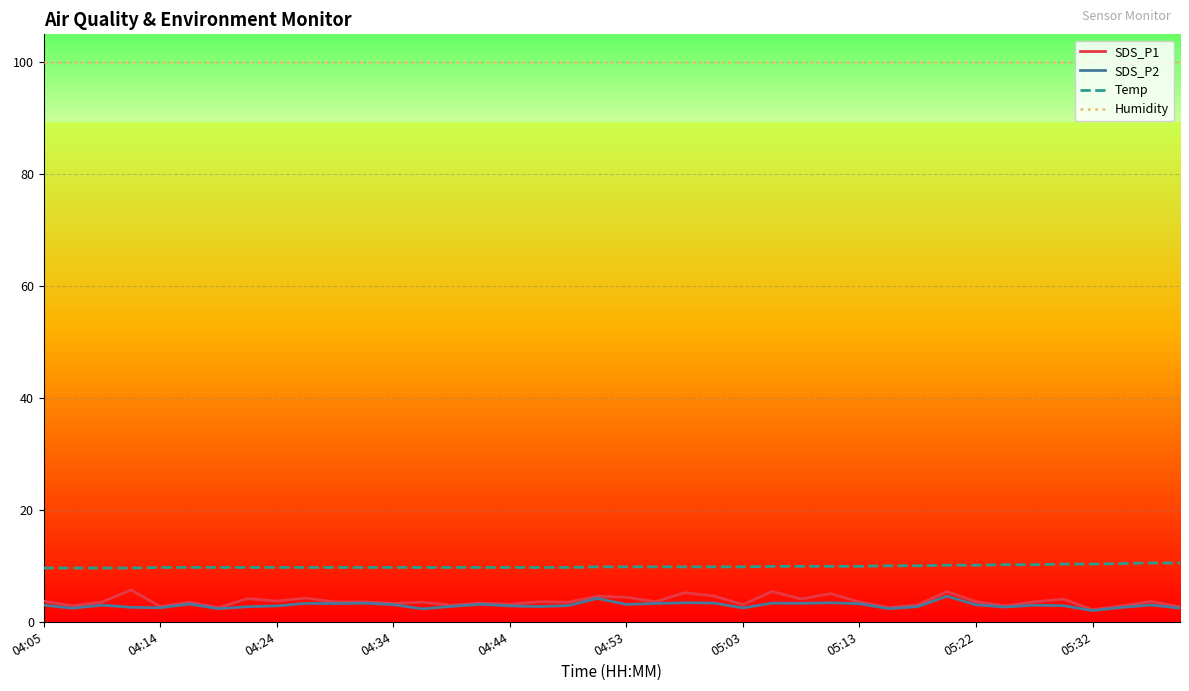

What is the minimum value for Humidity?

99.9